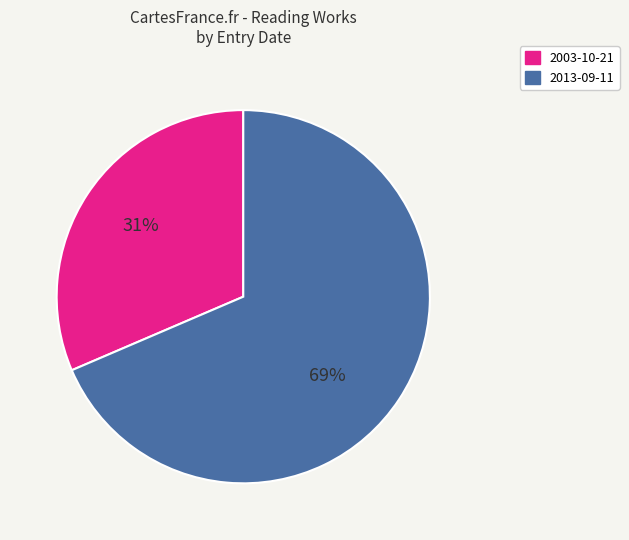

Which category has the biggest portion of the pie?

2013-09-11